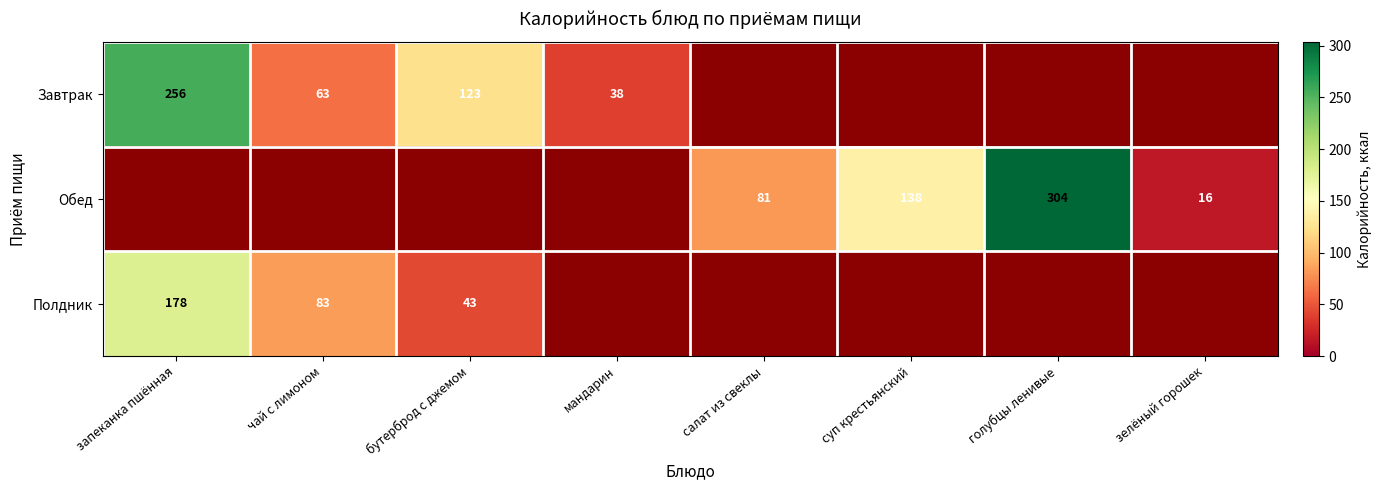

What is the difference between the highest and lowest values at чай с лимоном?

20.8